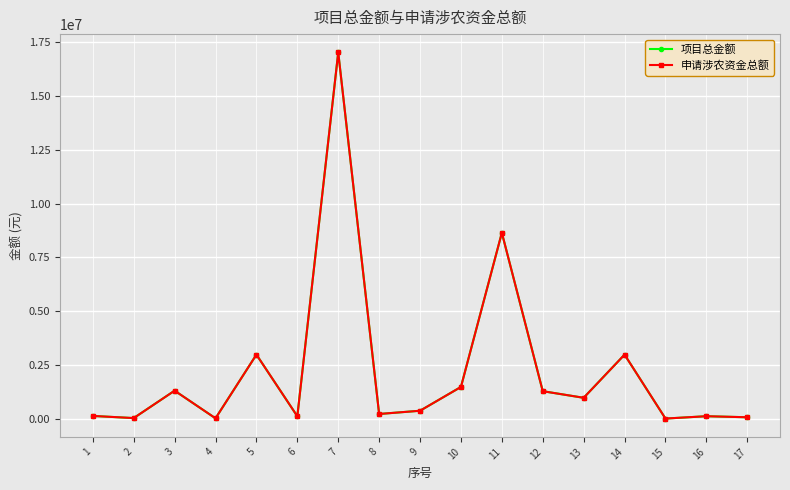

What is the average value of the 项目总金额 series?

2242941